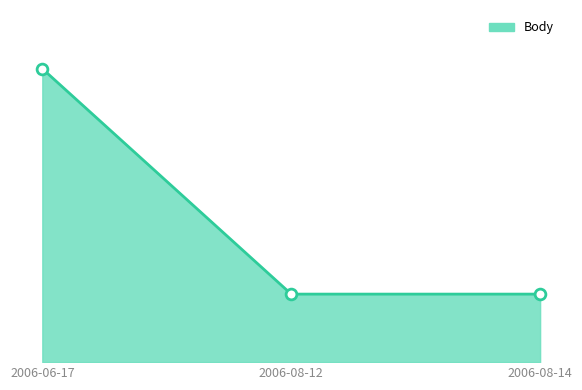

Which has a higher value, 2006-08-12 or 2006-06-17?

2006-06-17